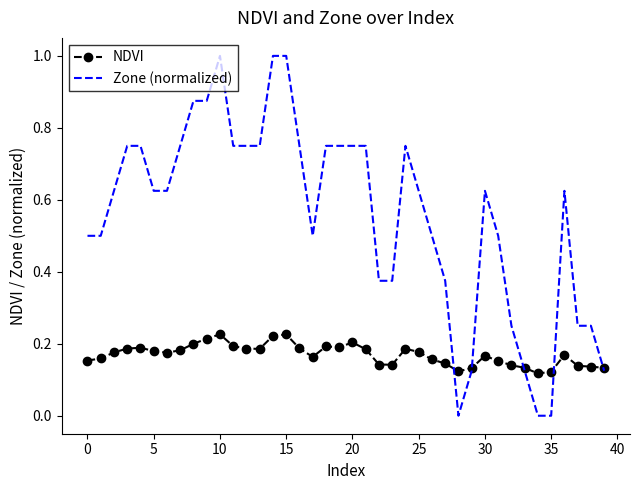

What is the highest value of the Zone (normalized) series?

1.0